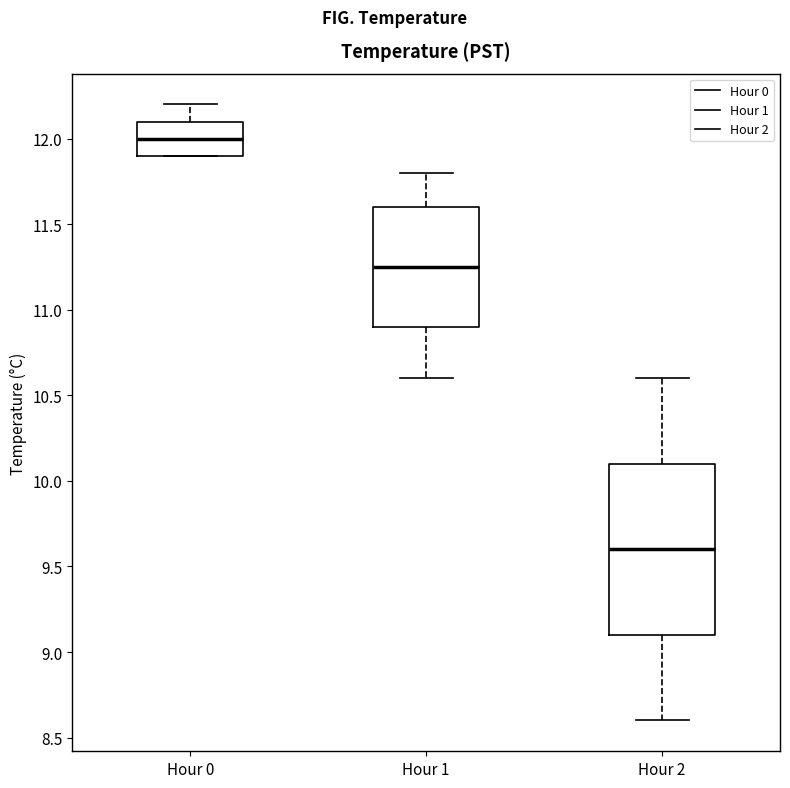

Where is the lower edge of the box for Hour 1 on the y-axis? The values are not printed on the chart, so give them approximately, as read against the axis.

10.90